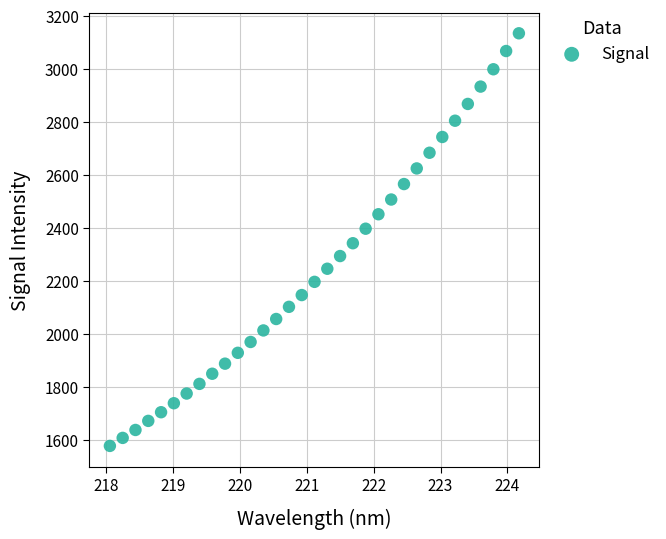

What is the range of Y values (max minus min)?

1555.7